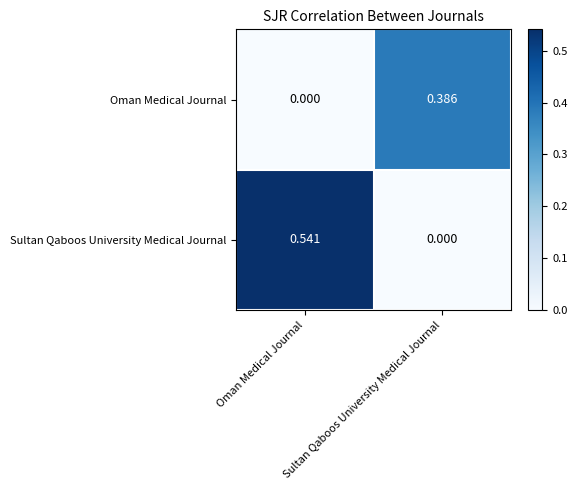

How many values in Oman Medical Journal are above zero?

1